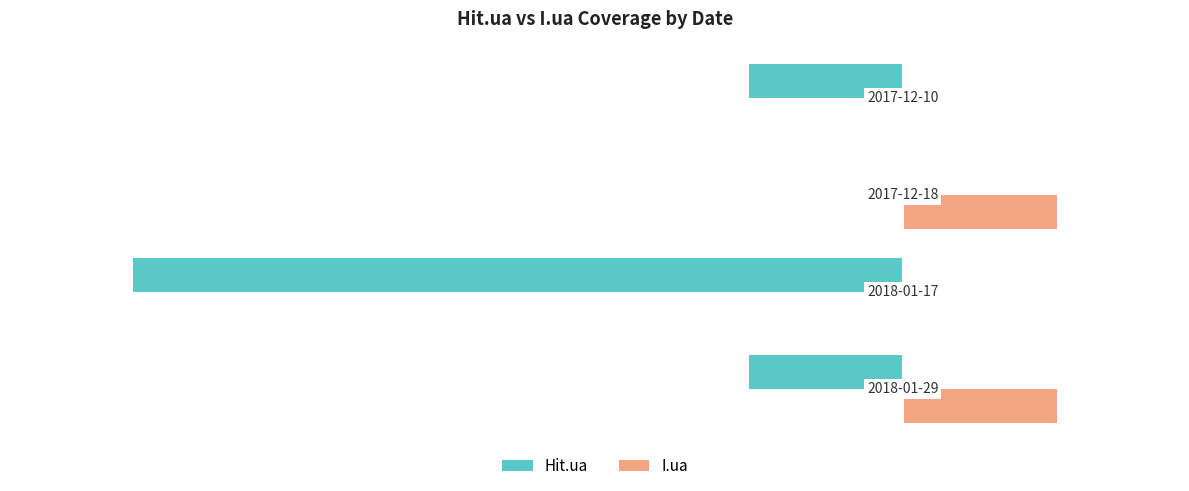

Which series has the largest total across all categories?

I.ua